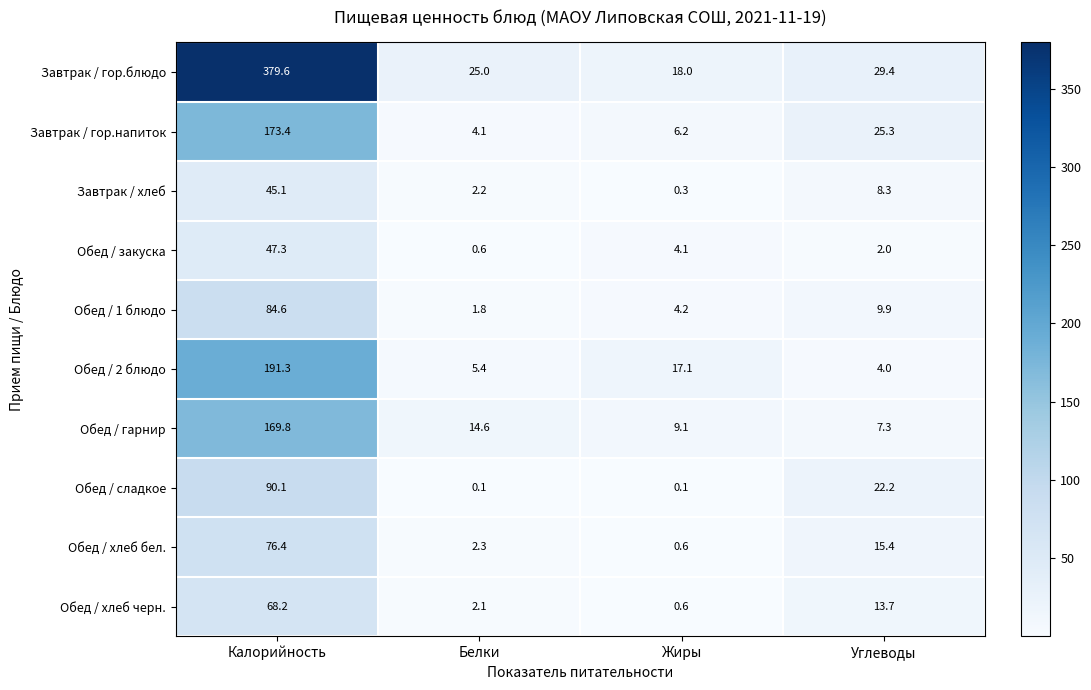

At which category is the sum across all series the highest?

Калорийность